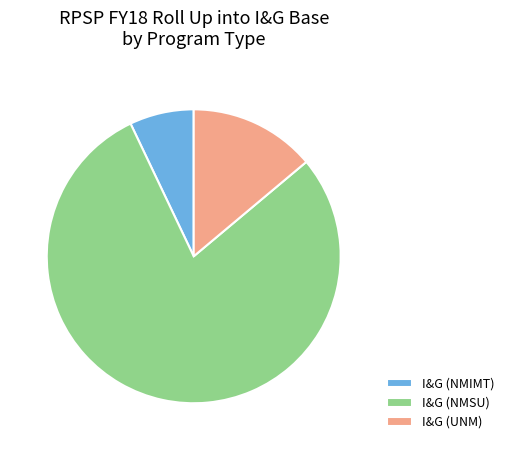

The I&G (NMSU) slice represents 79% of the pie. True or false?

True